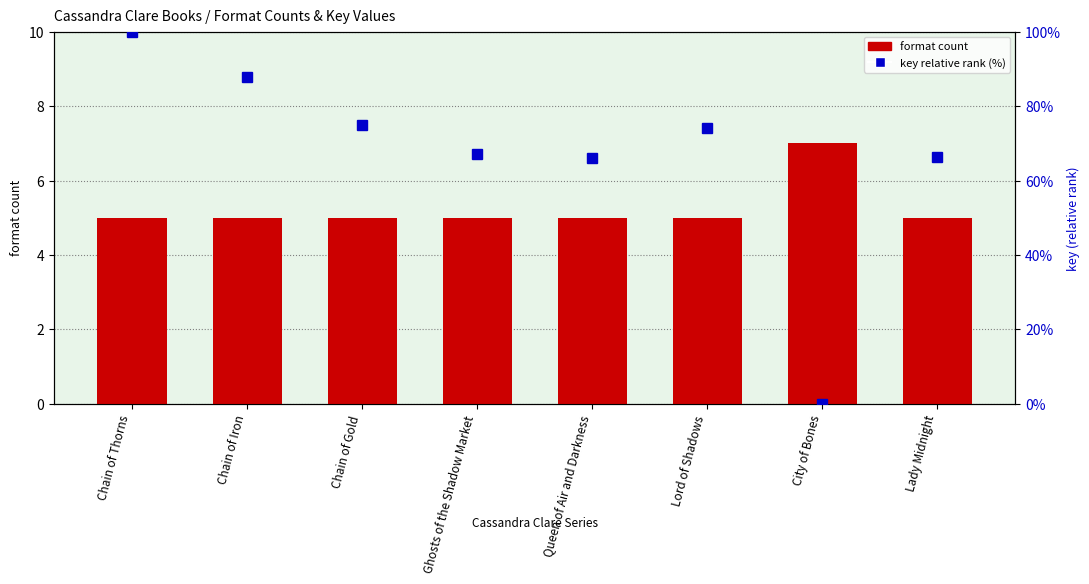

How many values in the key relative rank (%) series exceed 74?

4